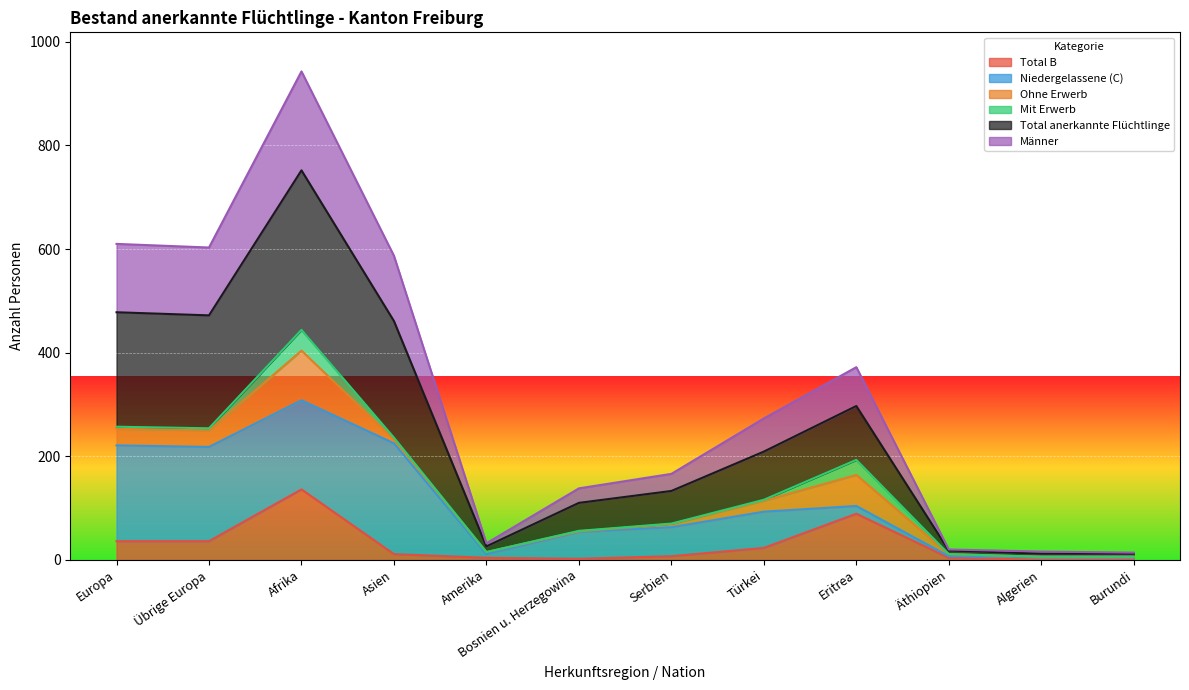

What is the label of the 6th point from the right?

Serbien